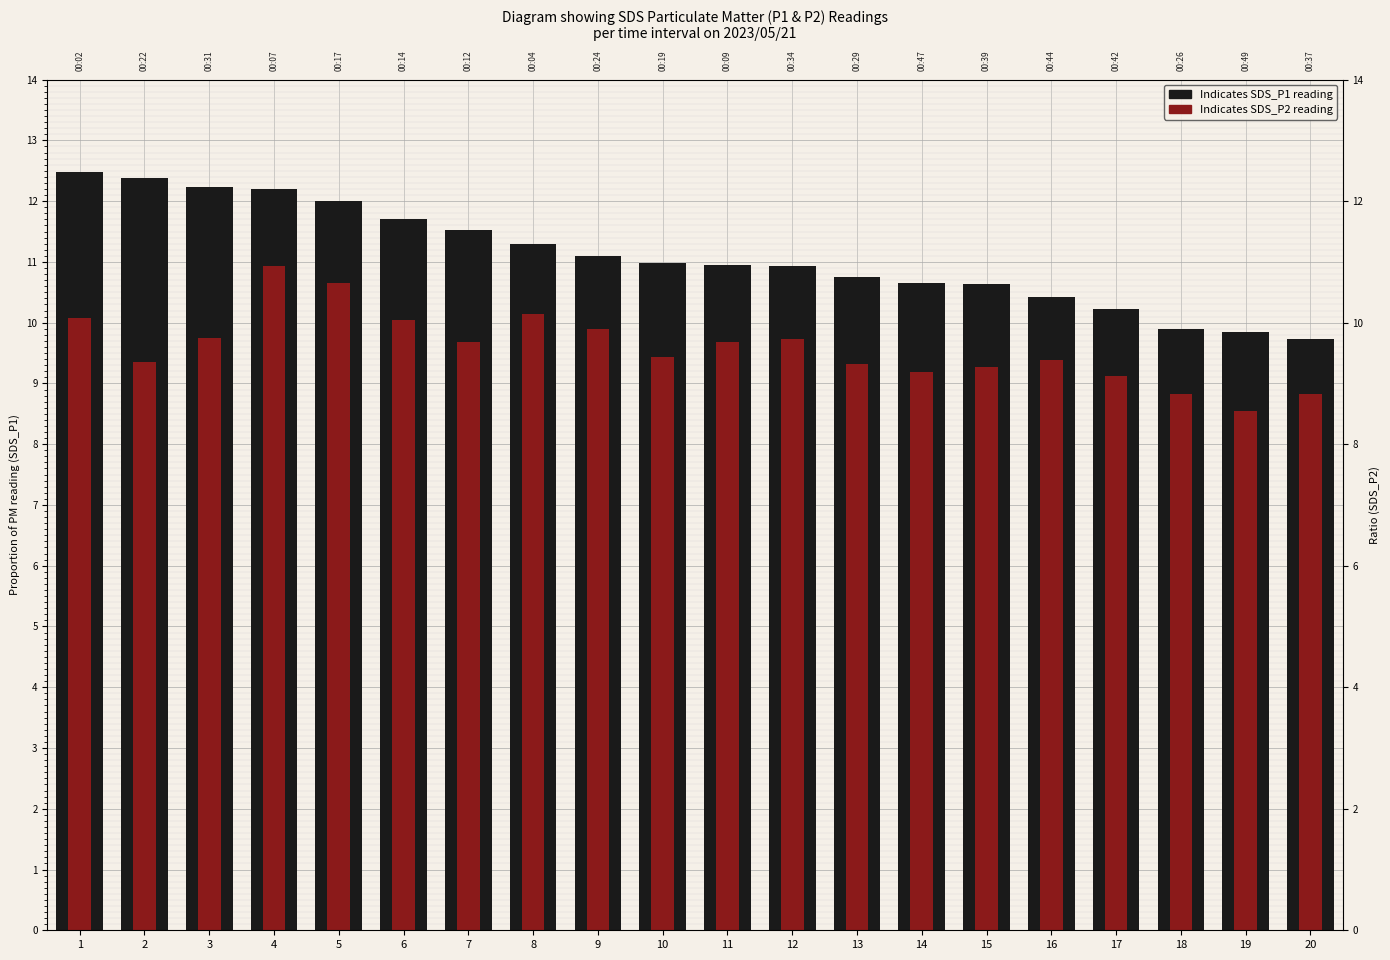

List the series in order of their overall mean, highest first.

SDS_P1, SDS_P2